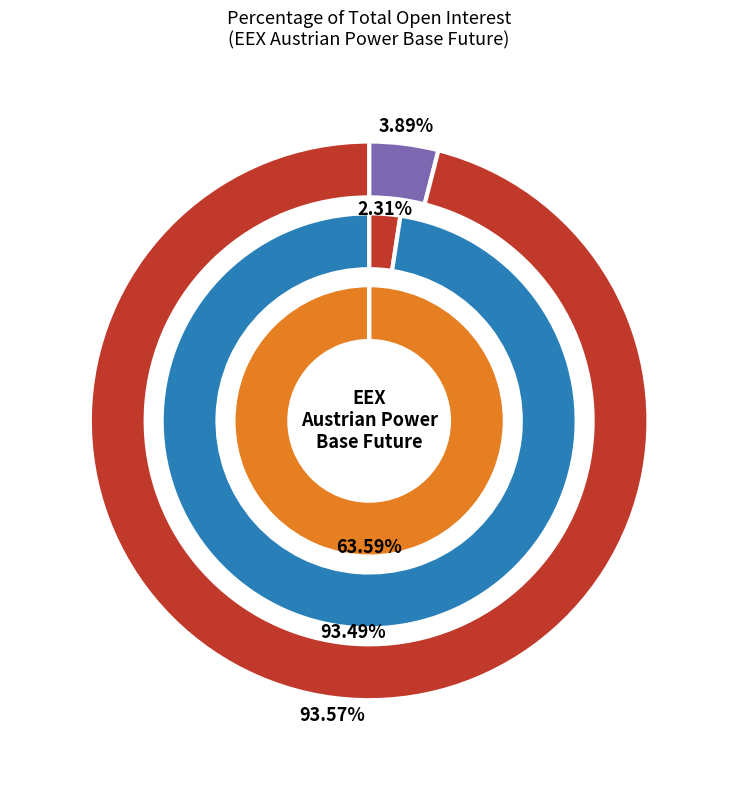

Count the number of slices in the pie.

4